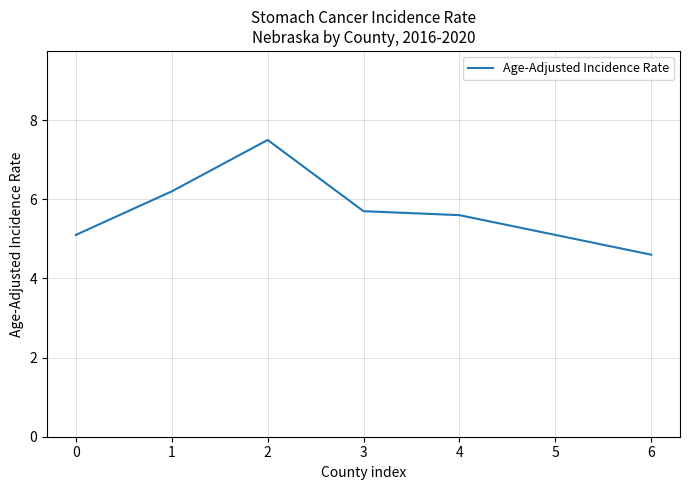

Reading left to right, transcribe all the data shown in this chart.

5.1	6.2	7.5	5.7	5.6	5.1	4.6